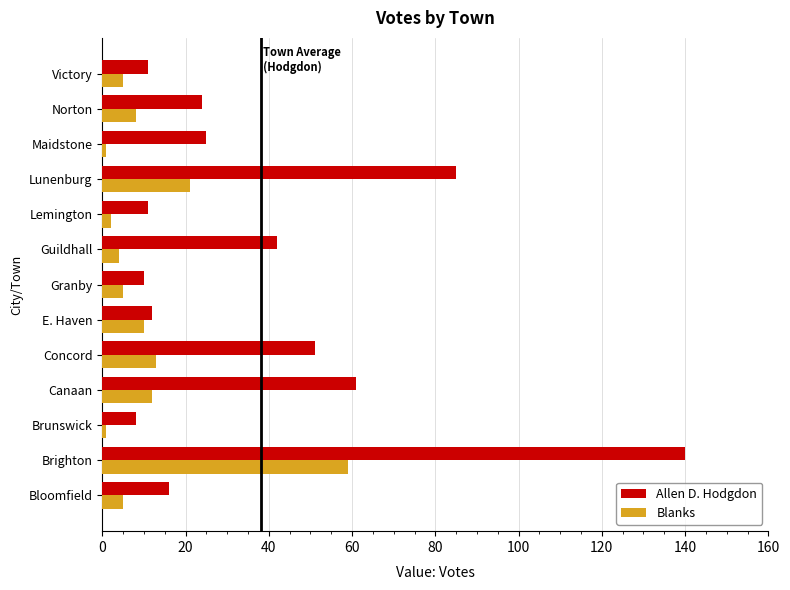

What is the difference between the second highest and minimum values in the Allen D. Hodgdon series?

77